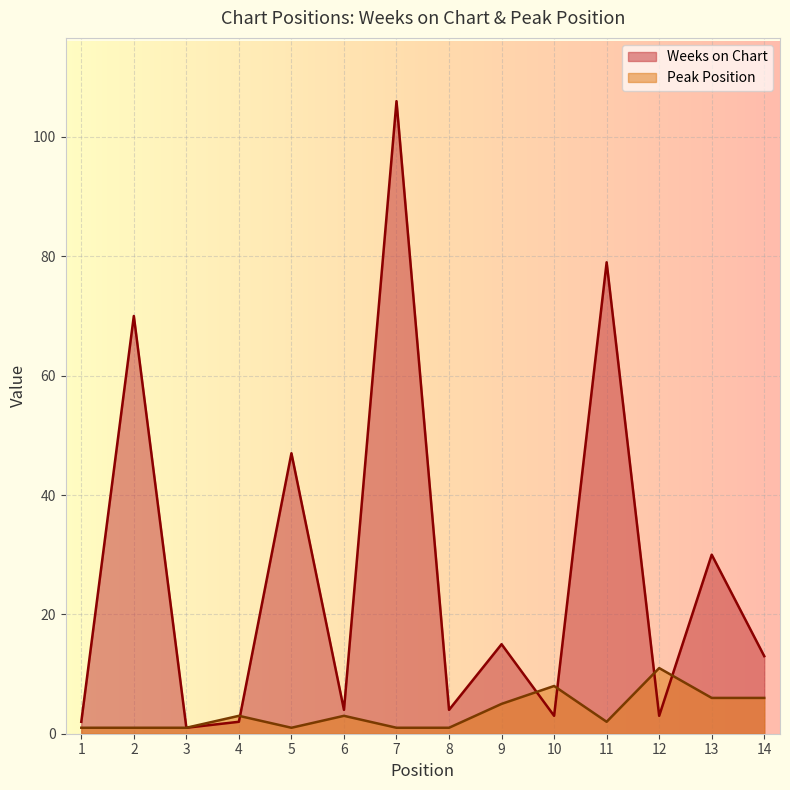

At which category is the sum across all series the highest?

7